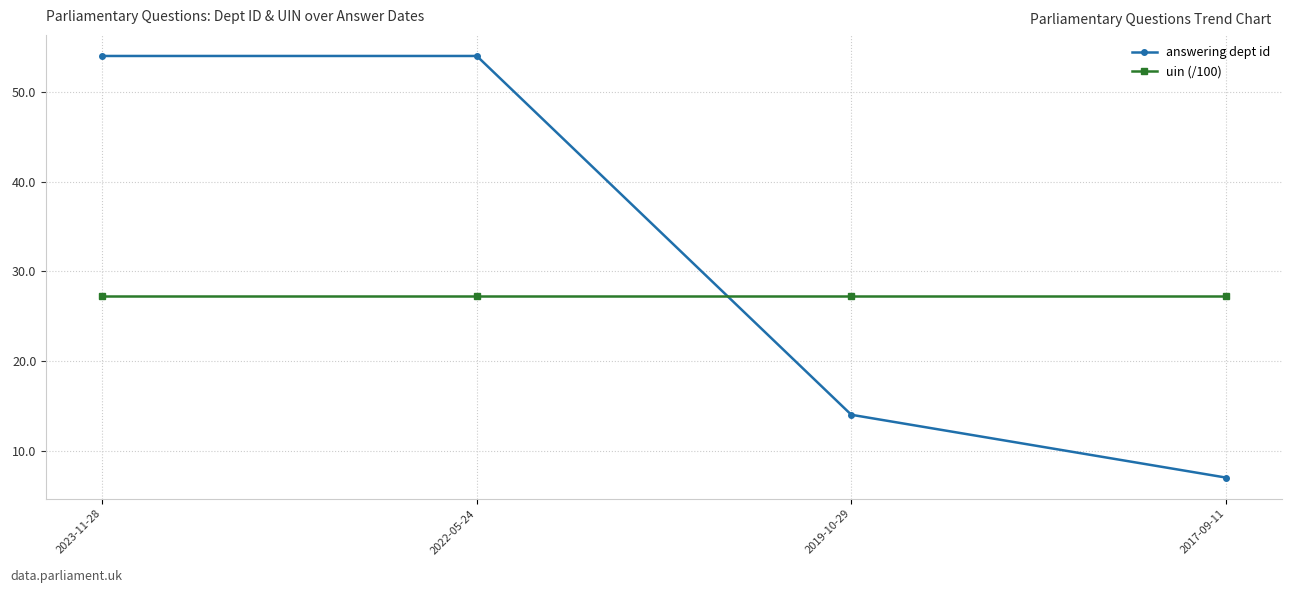

Which series ends up on top after the final intersection of answering dept id and uin (/100)?

uin (/100)